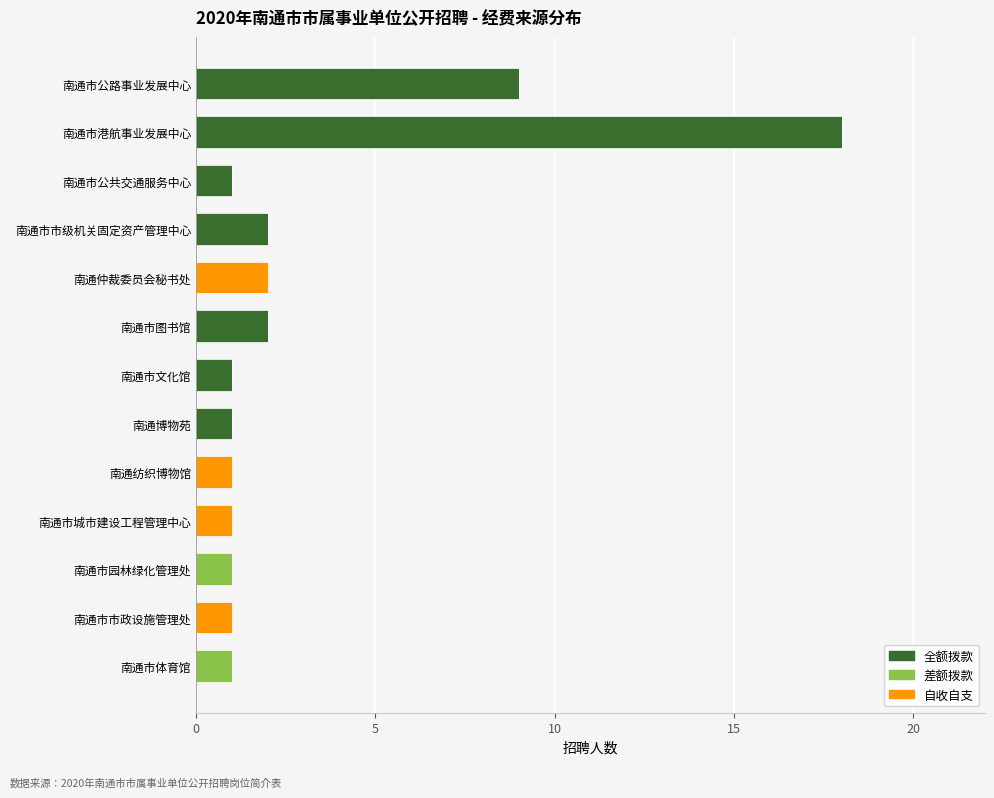

Is it true that 全额拨款 equals 0 at 南通纺织博物馆?

True